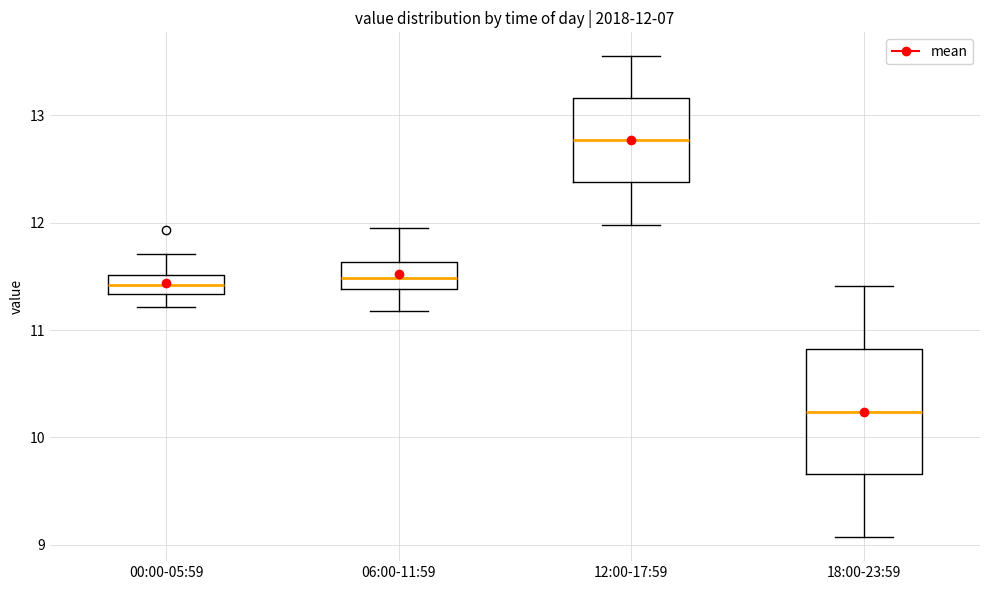

Which box is the tallest, from its lower edge to its upper edge?

18:00-23:59